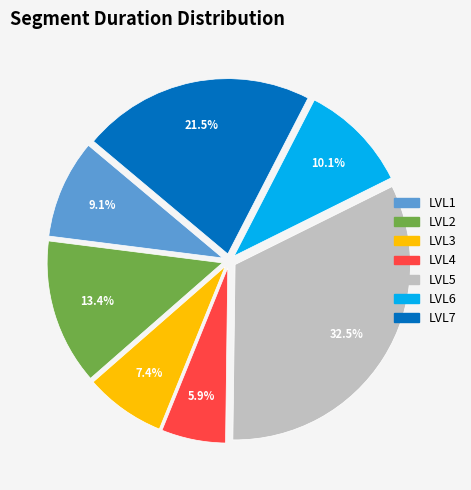

How much of the chart is everything except LVL5?

67.5%